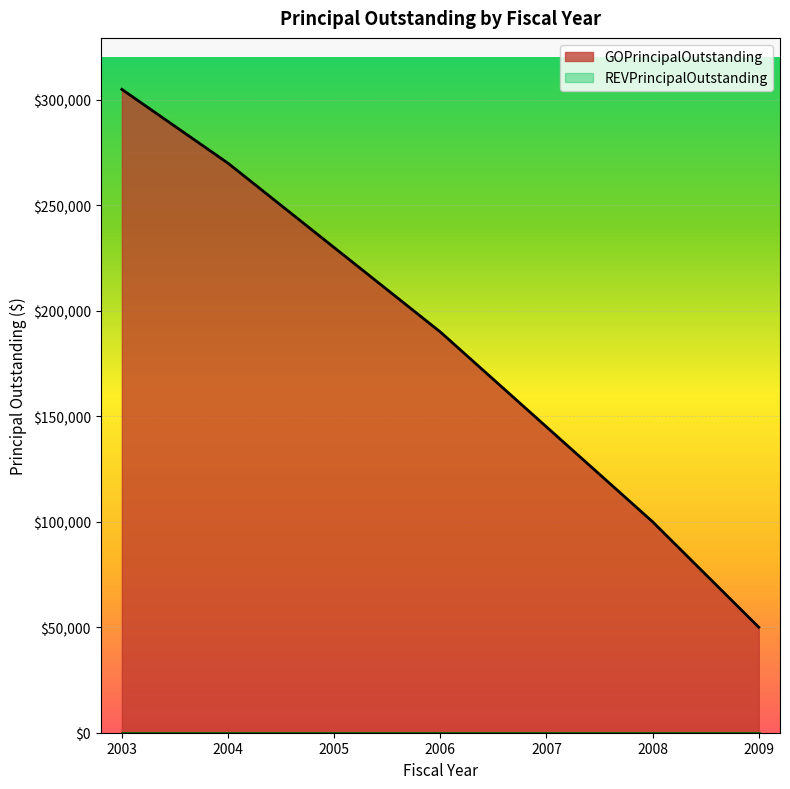

What is the value of the 4th point from the left?

190000